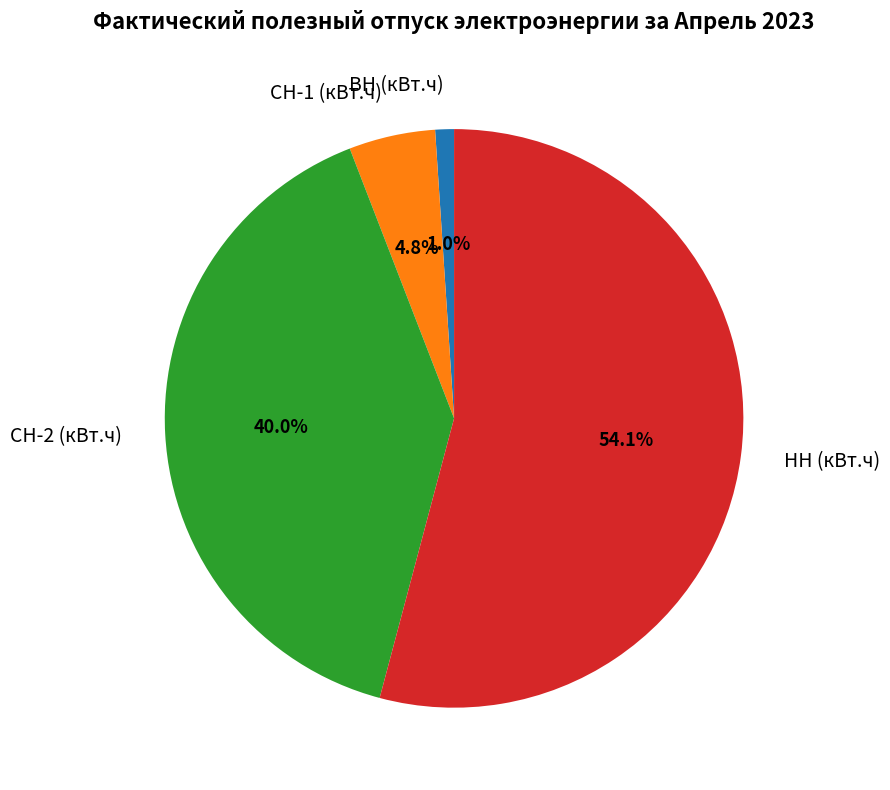

Between ВН (кВт.ч) and СН-1 (кВт.ч), which is larger?

СН-1 (кВт.ч)